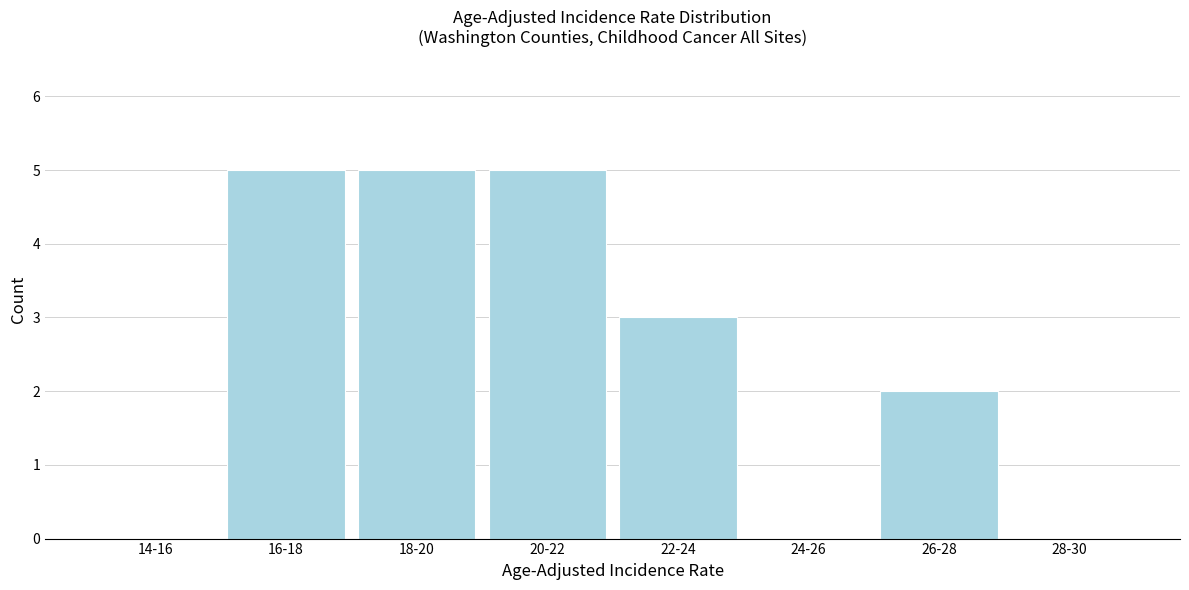

What is the sum of all values?

20